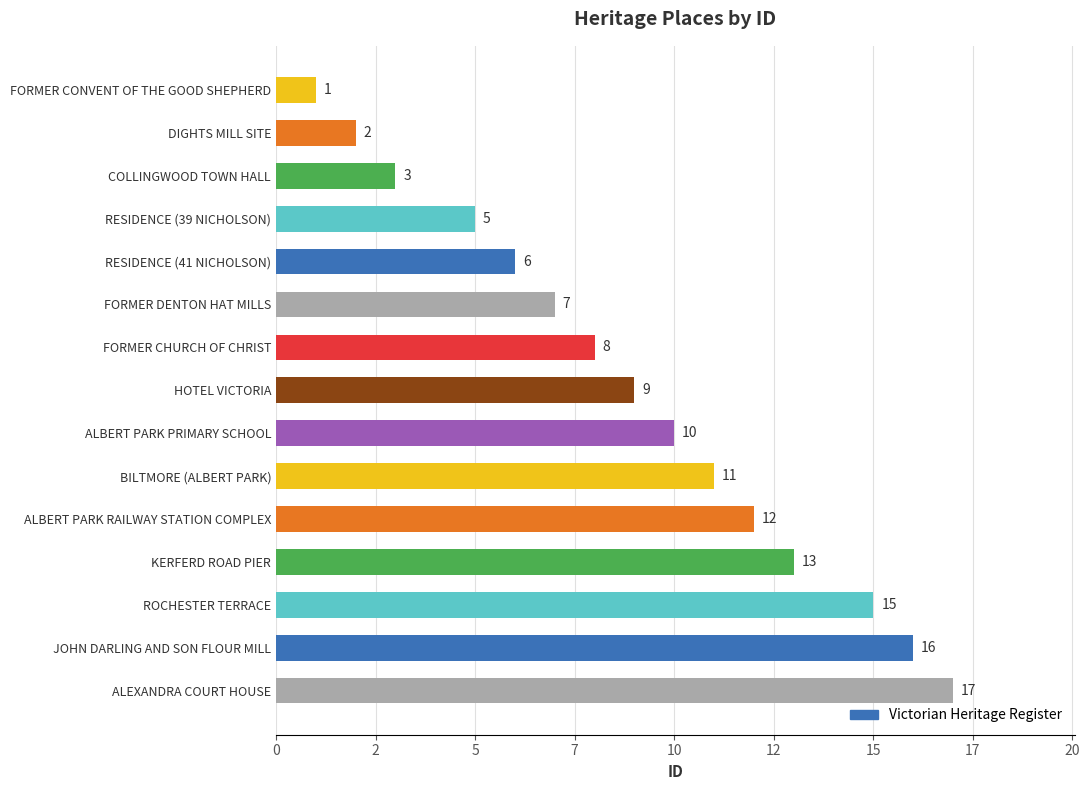

Rank the categories by value from lowest to highest.

FORMER CONVENT OF THE GOOD SHEPHERD, DIGHTS MILL SITE, COLLINGWOOD TOWN HALL, RESIDENCE (39 NICHOLSON), RESIDENCE (41 NICHOLSON), FORMER DENTON HAT MILLS, FORMER CHURCH OF CHRIST, HOTEL VICTORIA, ALBERT PARK PRIMARY SCHOOL, BILTMORE (ALBERT PARK), ALBERT PARK RAILWAY STATION COMPLEX, KERFERD ROAD PIER, ROCHESTER TERRACE, JOHN DARLING AND SON FLOUR MILL, ALEXANDRA COURT HOUSE